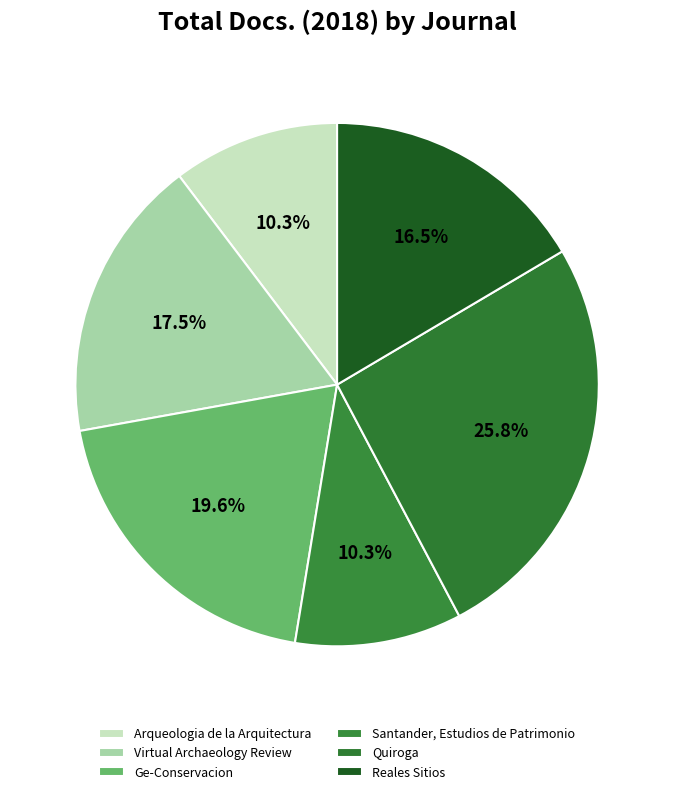

To the nearest percent, what portion does Virtual Archaeology Review represent?

18%